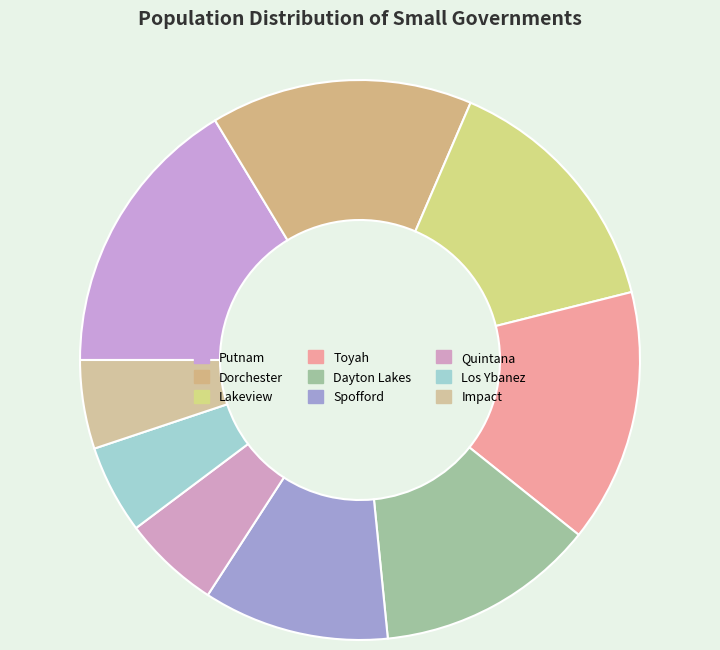

What percentage is the Lakeview slice, to the nearest percent?

15%